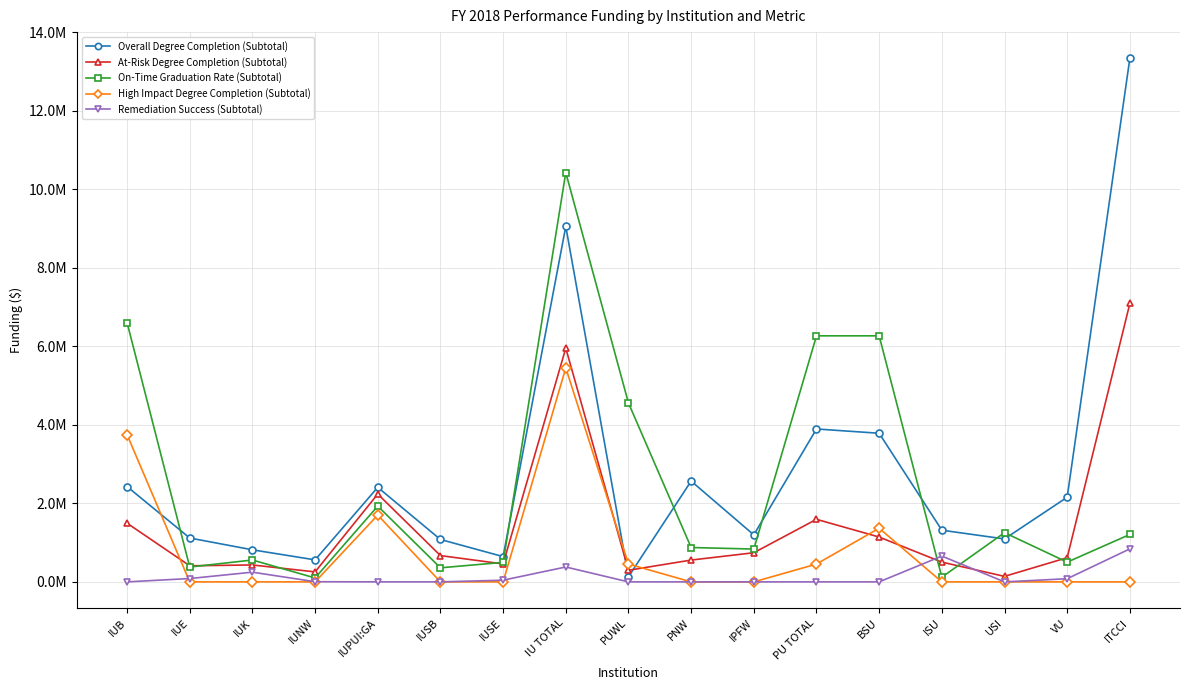

What are all the series names shown in the legend?

Overall Degree Completion (Subtotal), At-Risk Degree Completion (Subtotal), On-Time Graduation Rate (Subtotal), High Impact Degree Completion (Subtotal), Remediation Success (Subtotal)